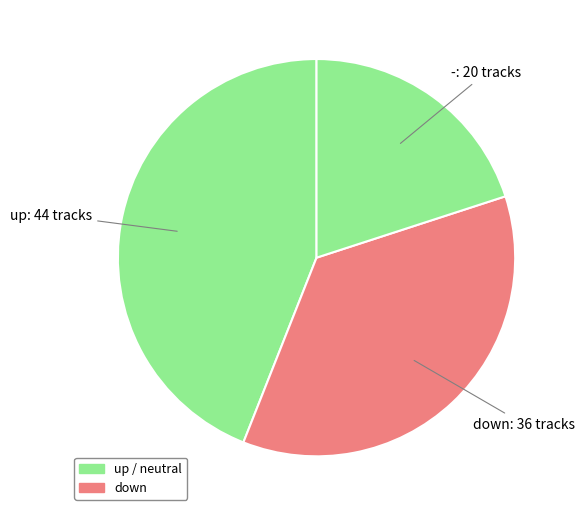

Approximately how many times larger is the value at down: 36 compared to up: 44?

0.8